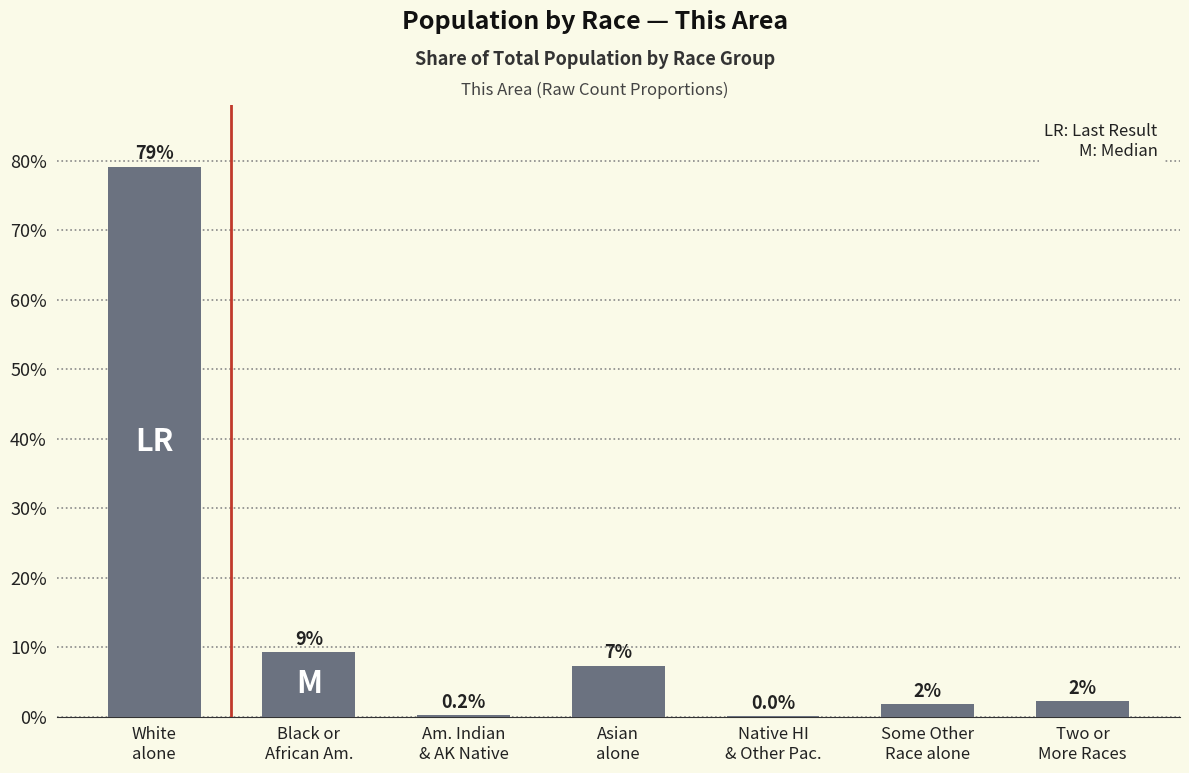

At which category does the chart reach its peak across all series?

White
alone